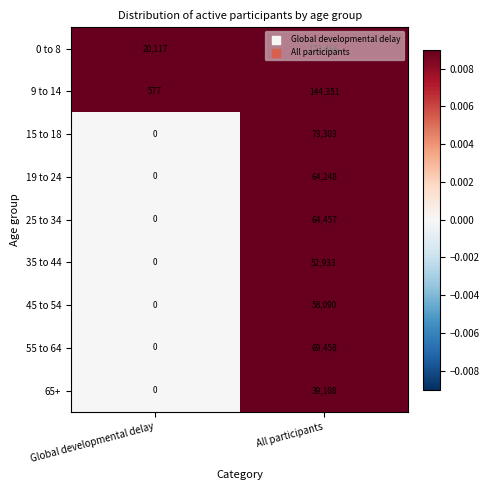

What is the greatest value displayed?

173466